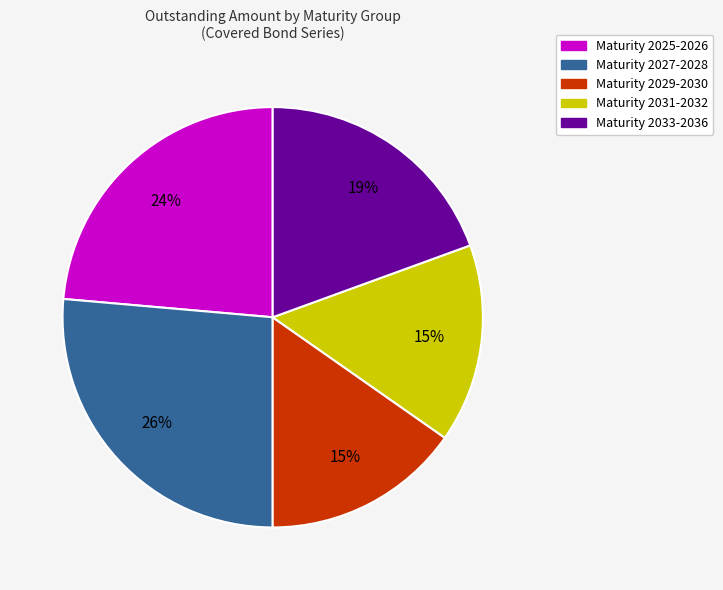

To the nearest percent, what is the average slice percentage?

20%